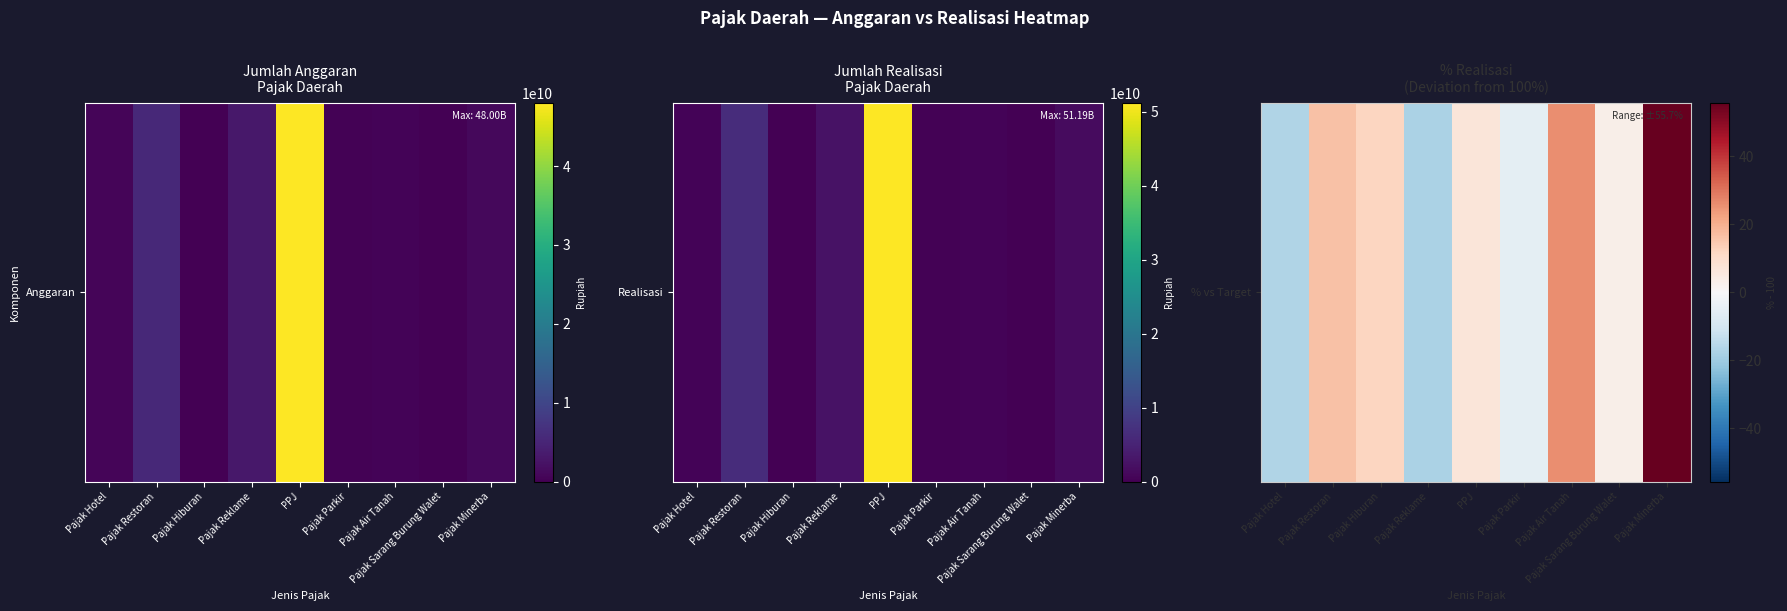

The chart shows a value of 29.1 at Pajak Restoran. True or false?

False